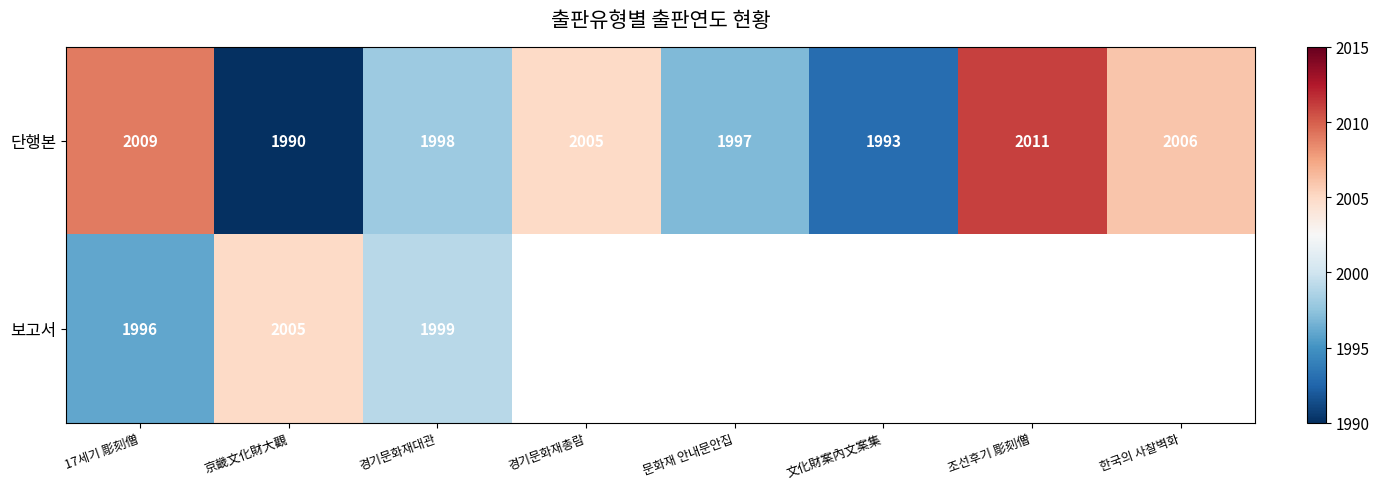

The value of 단행본 at 조선후기 彫刻僧 is 2011. True or false?

True